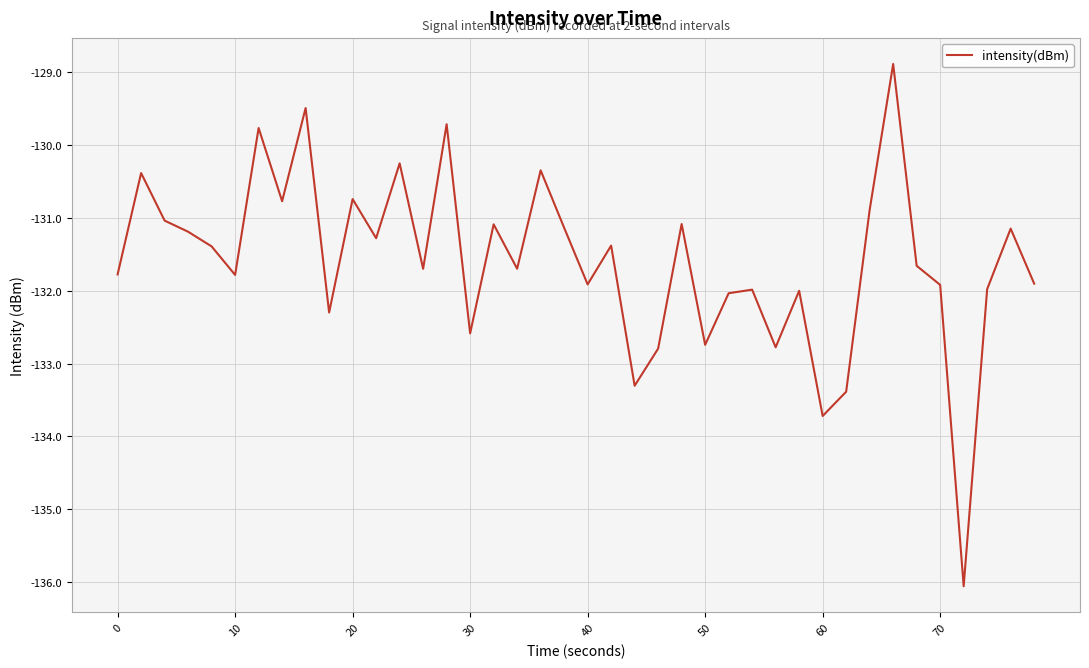

What is the difference between the maximum and minimum values?

7.2